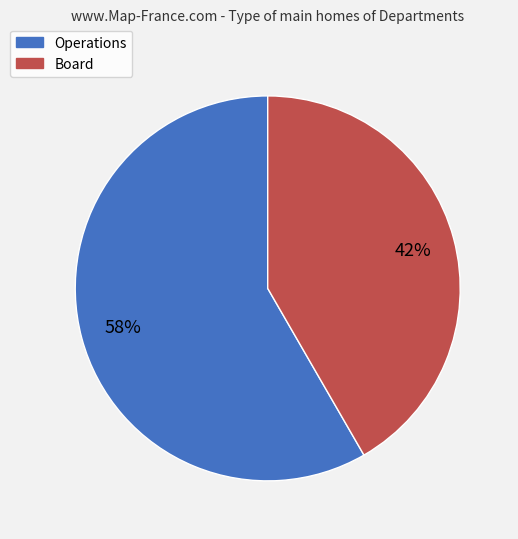

Does Board represent more than half of the total?

No